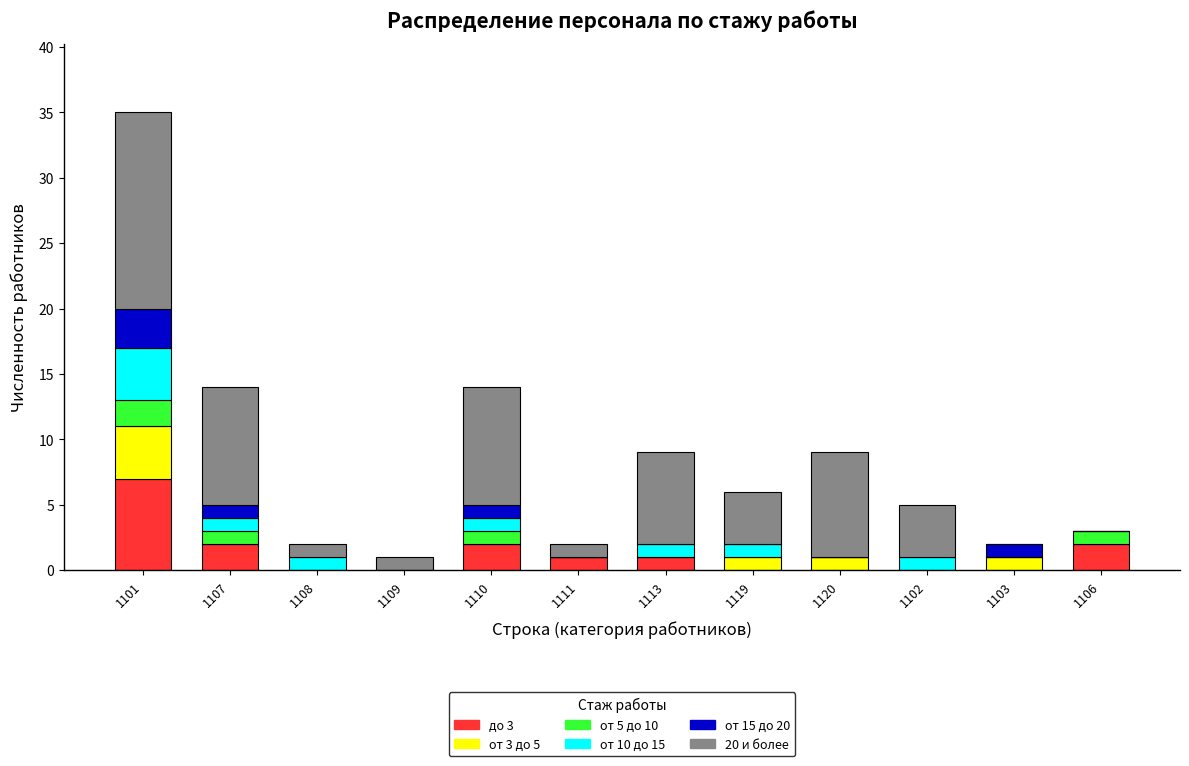

At which category is the sum across all series the highest?

1101